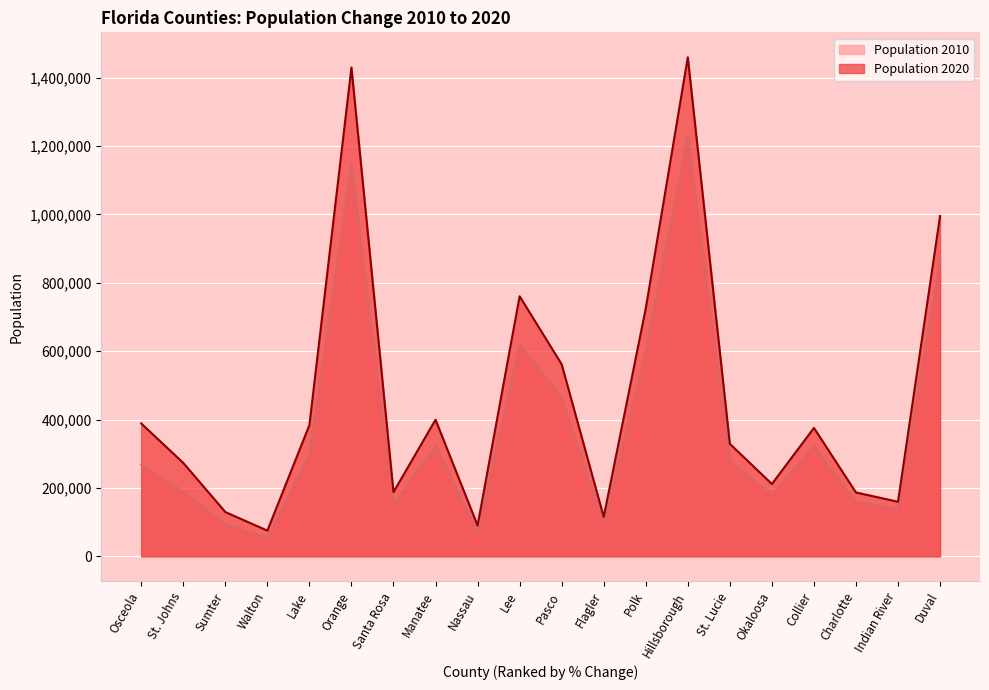

At which label is Population 2020 closest to 767533?

Lee